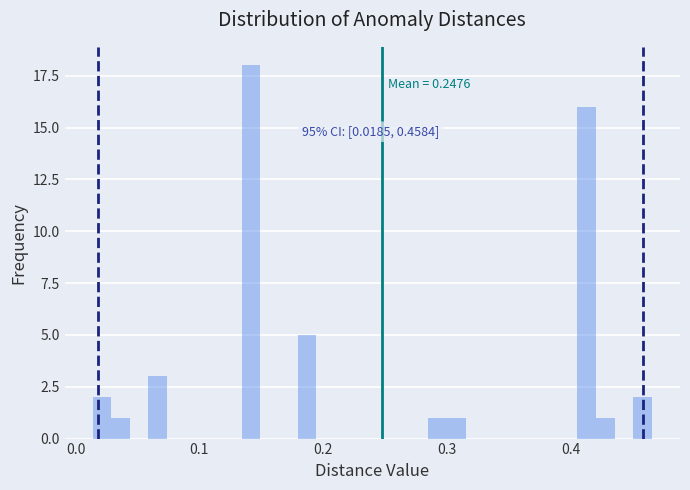

Around what value on the x-axis is the tallest bar? Give the approximate position of its centre, as read against the axis.

0.14